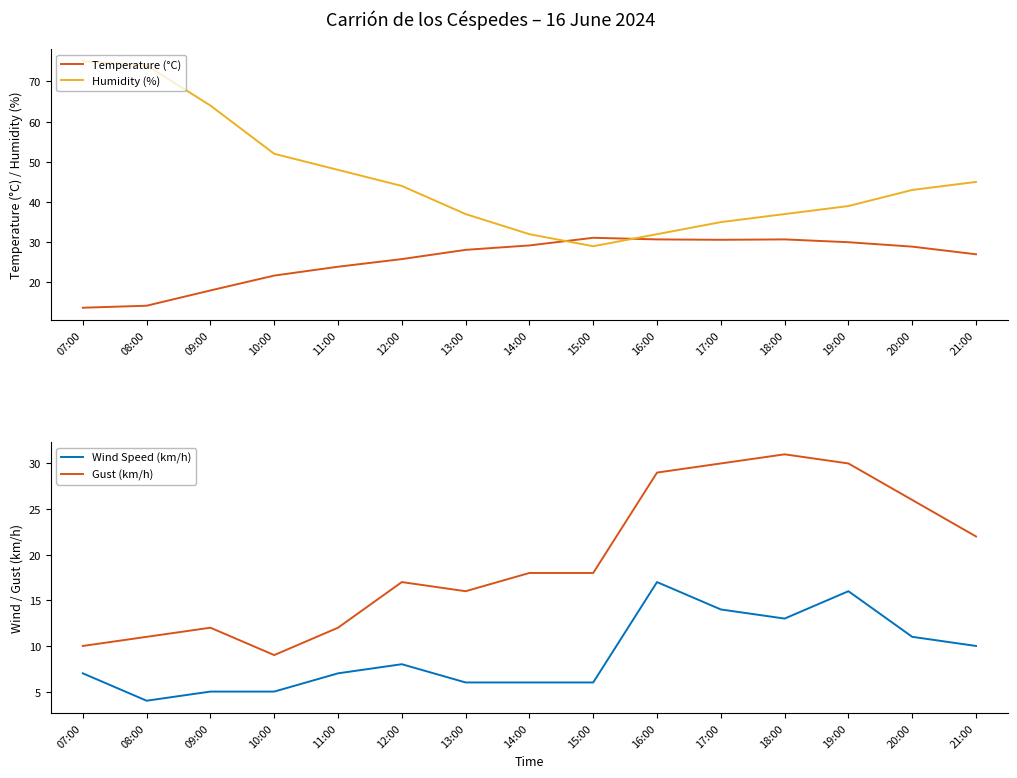

How many data points in Gust (km/h) are less than 18?

7